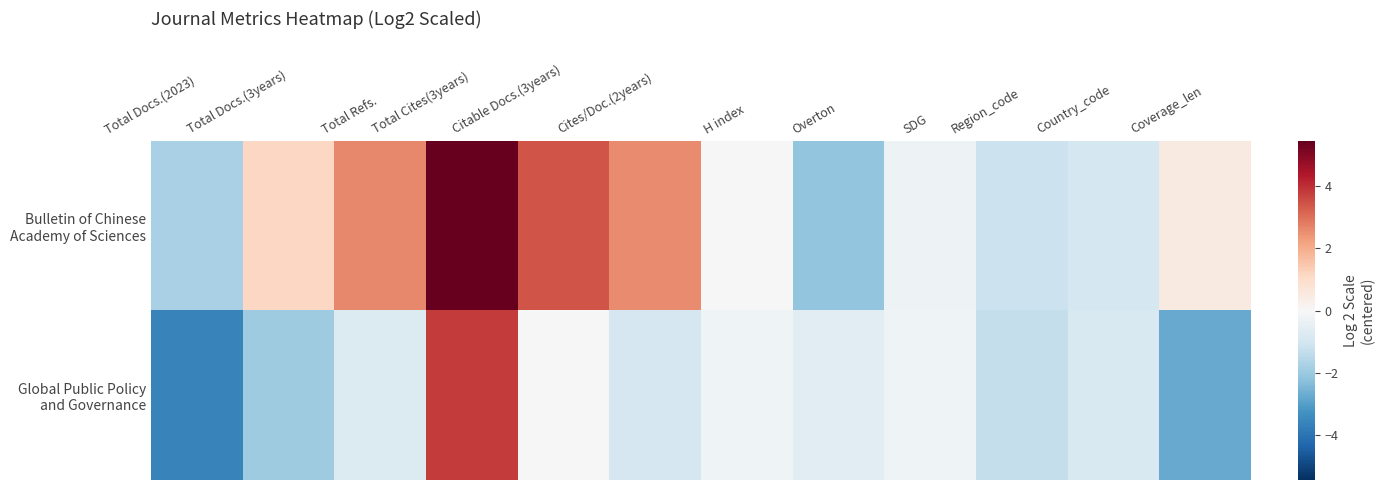

List the series in order of their overall mean, lowest first.

Global Public Policy and Governance, Bulletin of Chinese Academy of Sciences